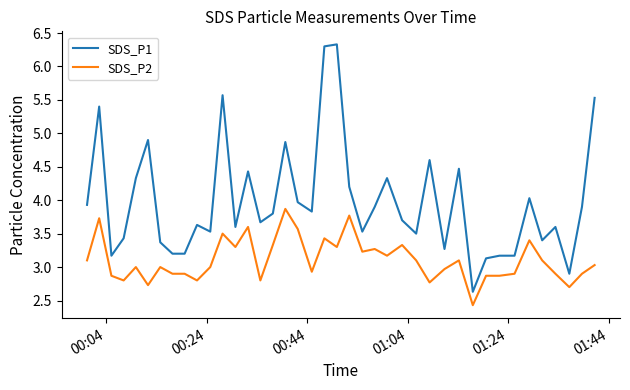

Which series has the largest range (max minus min)?

SDS_P1